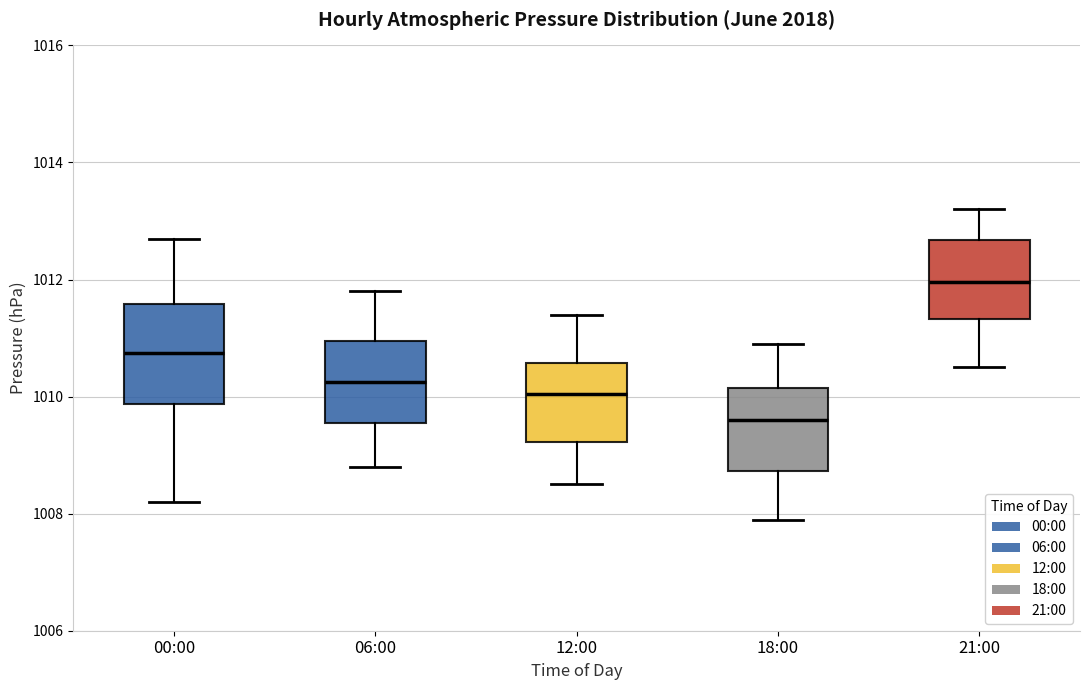

Where is the lower edge of the box for 00:00 on the y-axis? The values are not printed on the chart, so give them approximately, as read against the axis.

1009.8